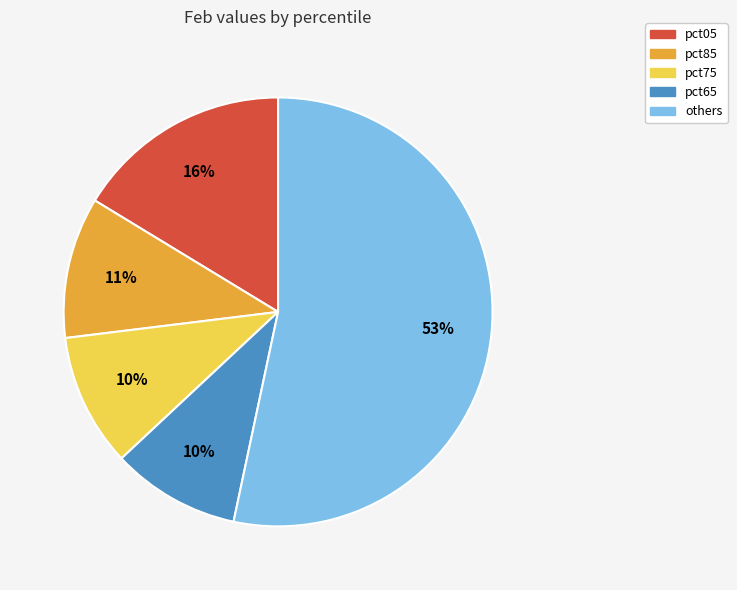

How many slices are in this pie chart?

5